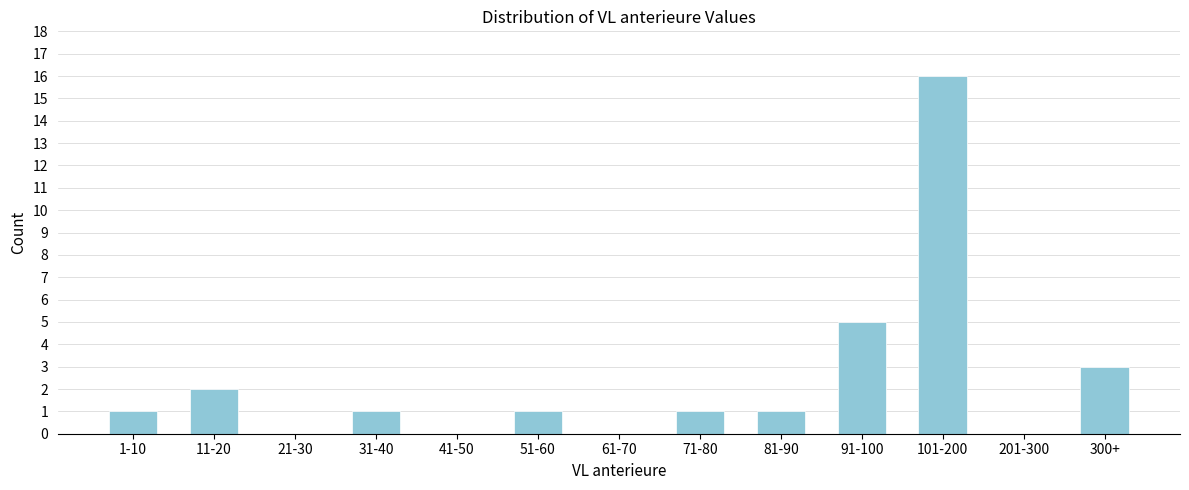

Reading left to right, transcribe all the data shown in this chart.

1-10=1	11-20=2	21-30=0	31-40=1	41-50=0	51-60=1	61-70=0	71-80=1	81-90=1	91-100=5	101-200=16	201-300=0	300+=3